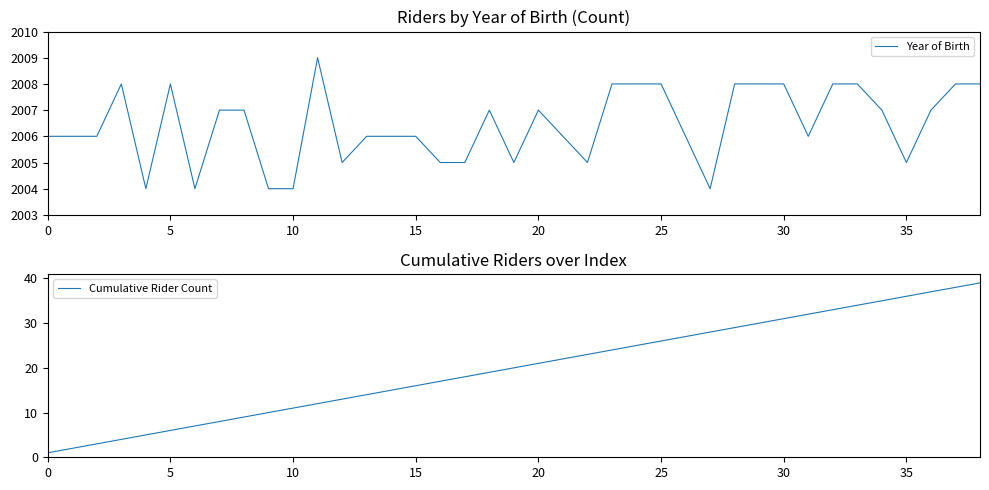

What is the minimum value for Cumulative Rider Count?

1